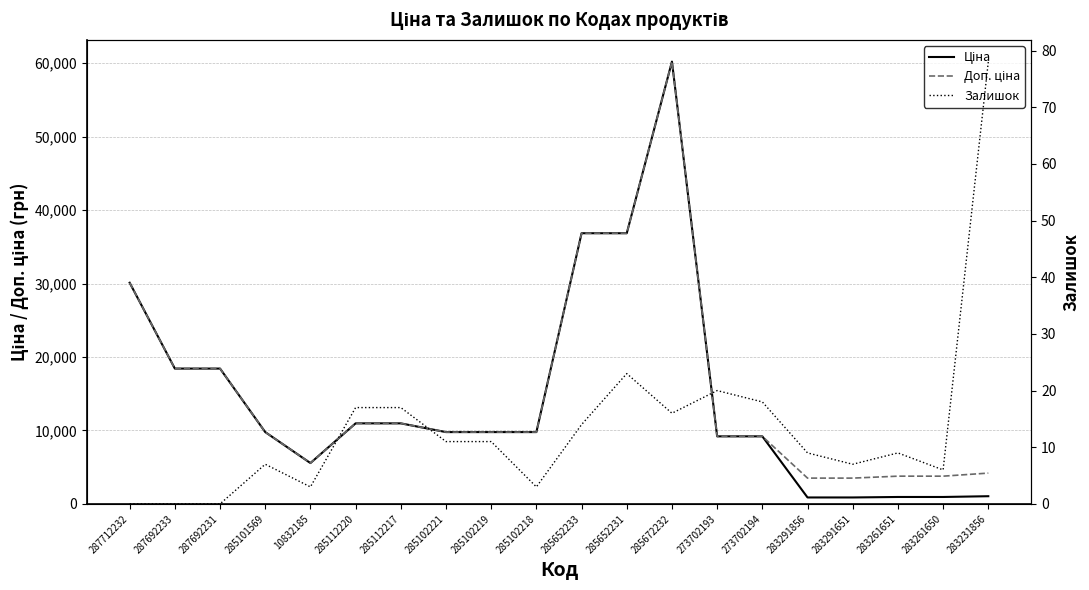

True or false: Доп. ціна and Ціна intersect in this chart.

False